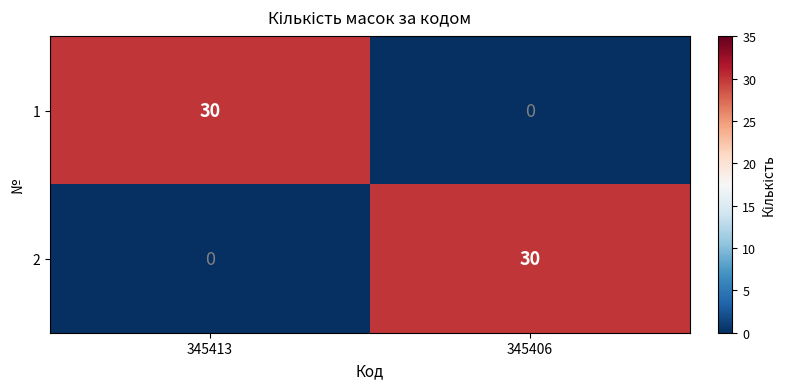

Reading left to right, transcribe all the data shown in this chart.

1: 345413=30	345406=0
2: 345413=0	345406=30